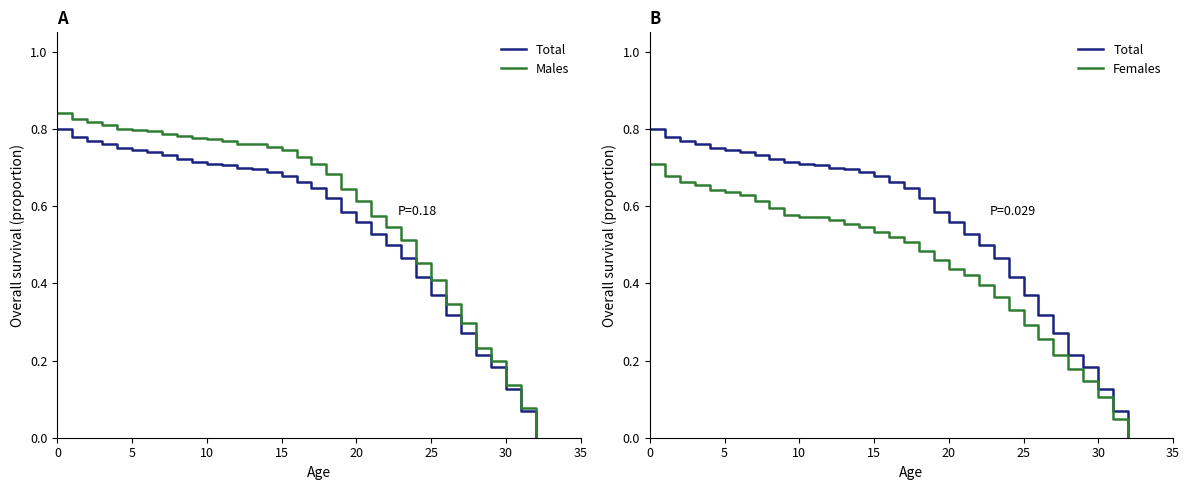

What is the maximum value for Total?

0.8